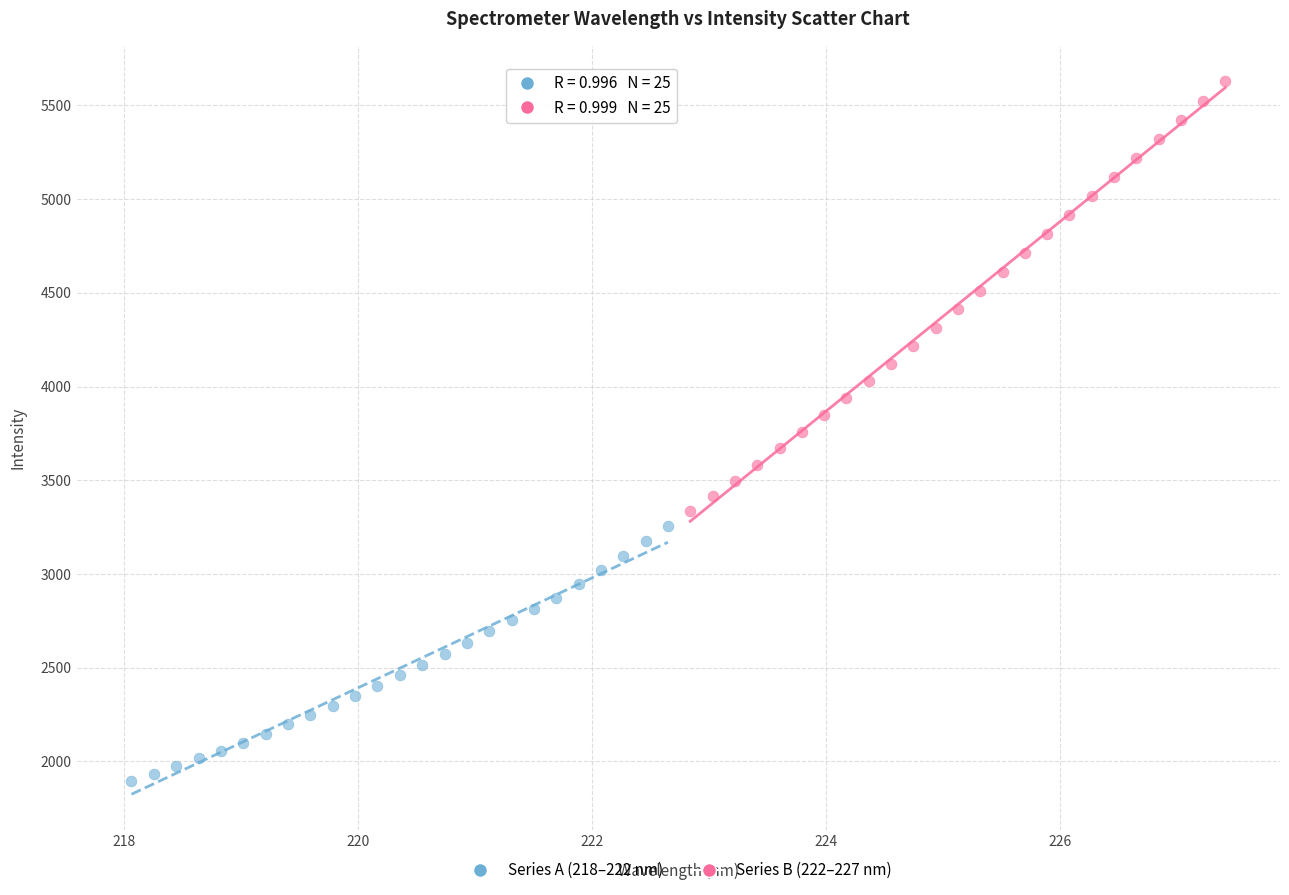

Which series contains the highest Y value?

Series B (222–227 nm)